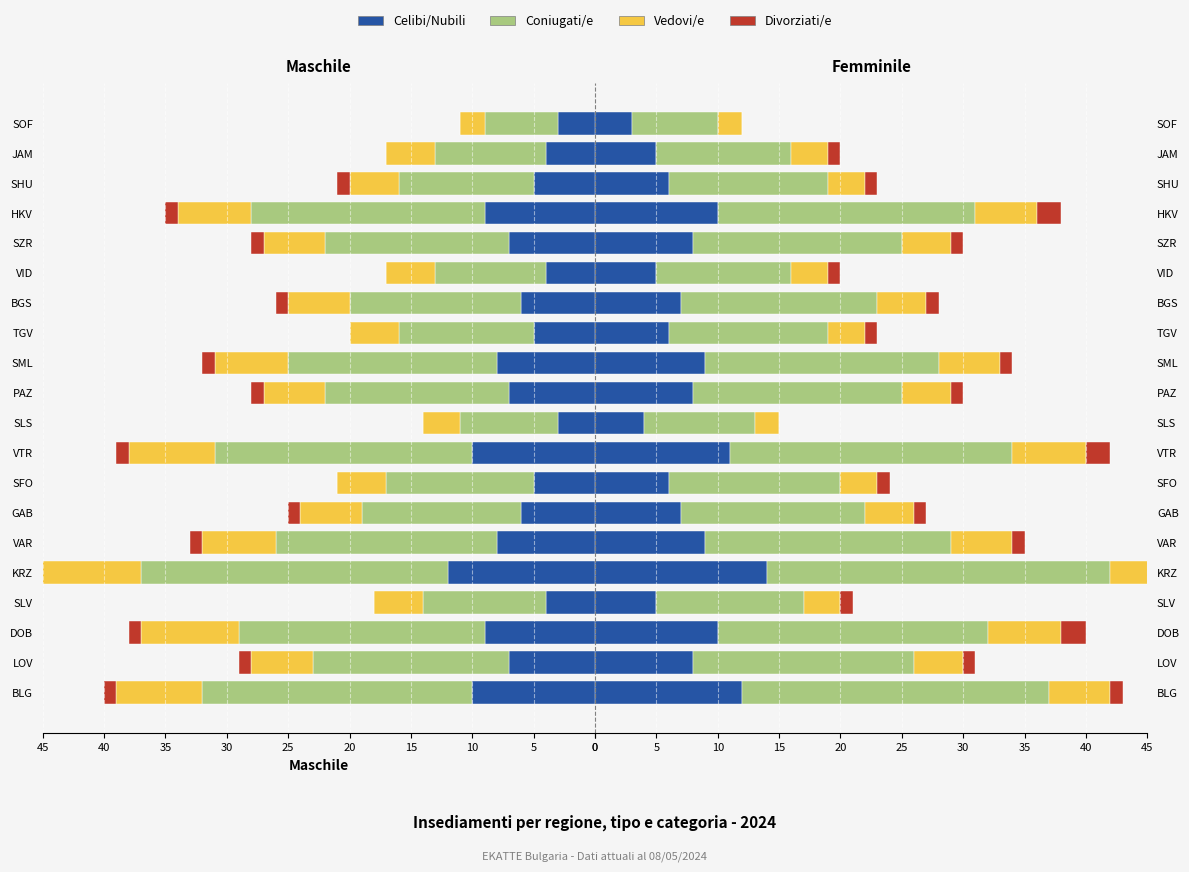

Is the value of Divorziati/e at SLV greater than the value of Celibi/Nubili at PAZ?

No